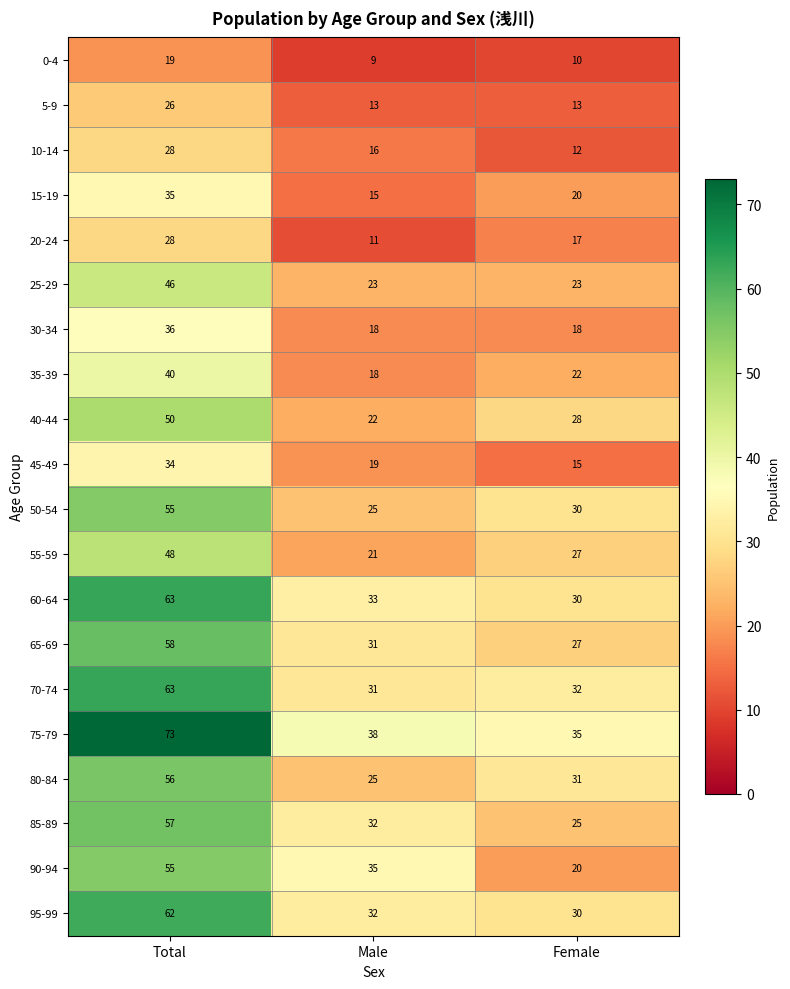

What is the difference between the maximum and minimum values in the 90-94 series?

35